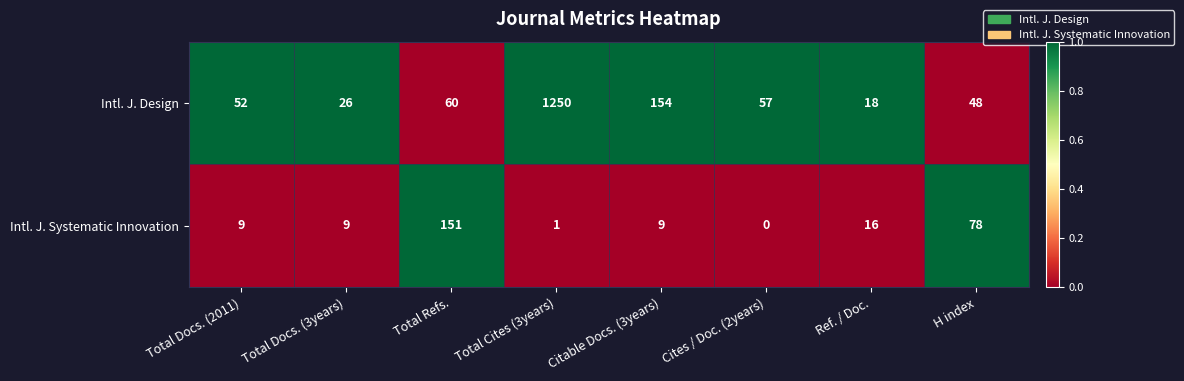

The value of Intl. J. Design at Citable Docs. (3years) is 247. True or false?

False